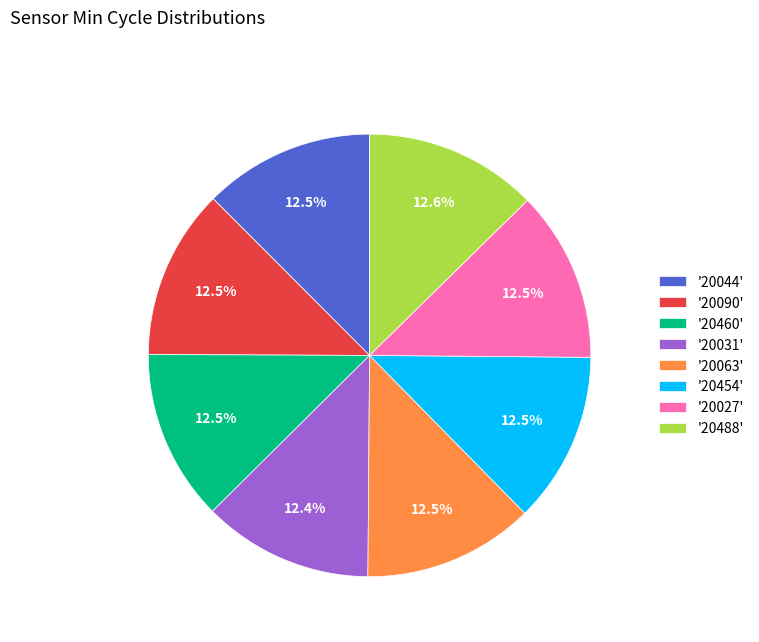

What is the total percentage of '20063' and '20454'?

25.0%